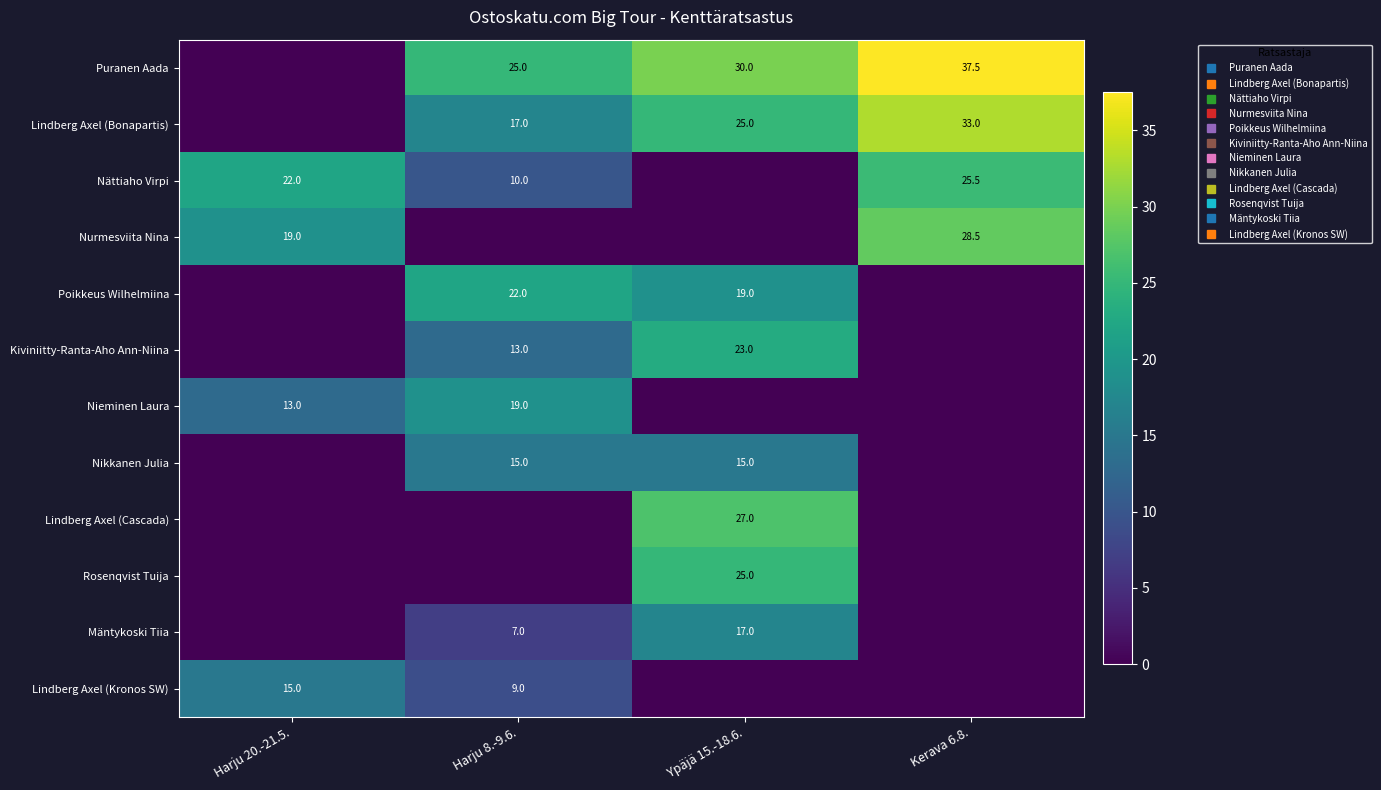

What value does the Nikkanen Julia series have at Harju 8.-9.6.?

15.0